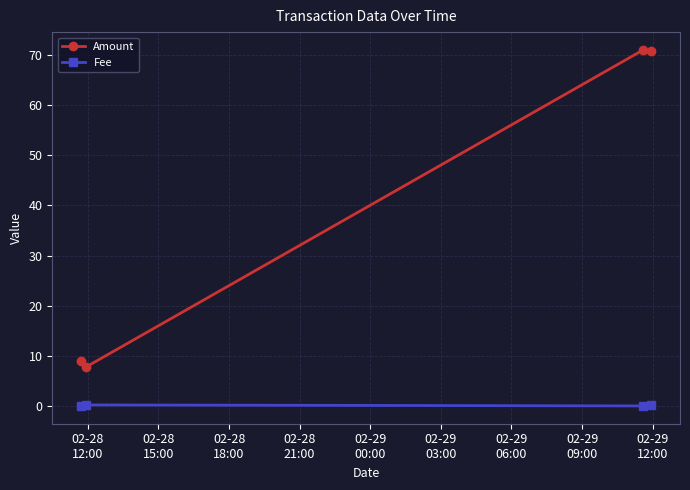

Rank the series by their maximum value, from lowest to highest.

Fee, Amount